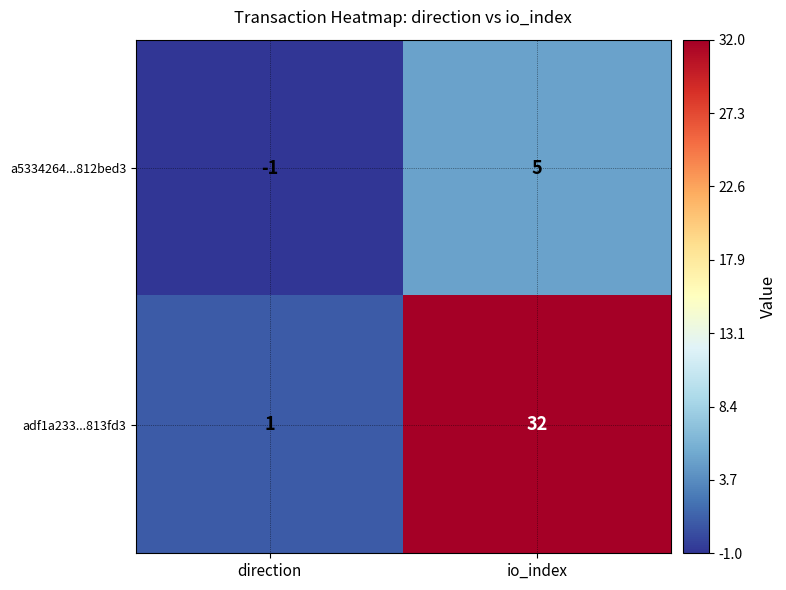

Count the number of categories in the chart.

2